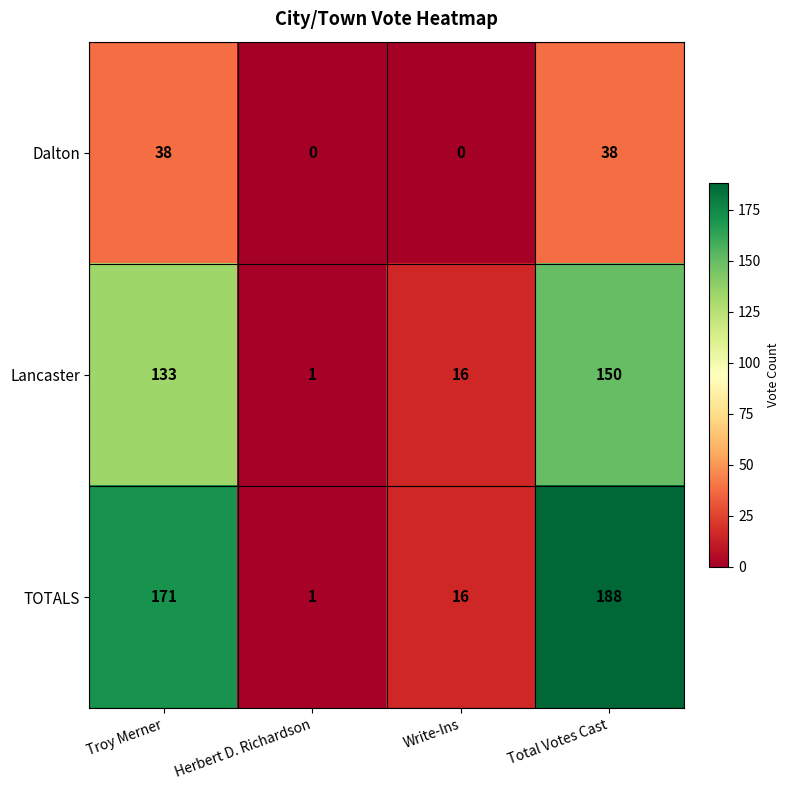

Rank the categories by value from lowest to highest.

Herbert D. Richardson, Write-Ins, Troy Merner, Total Votes Cast